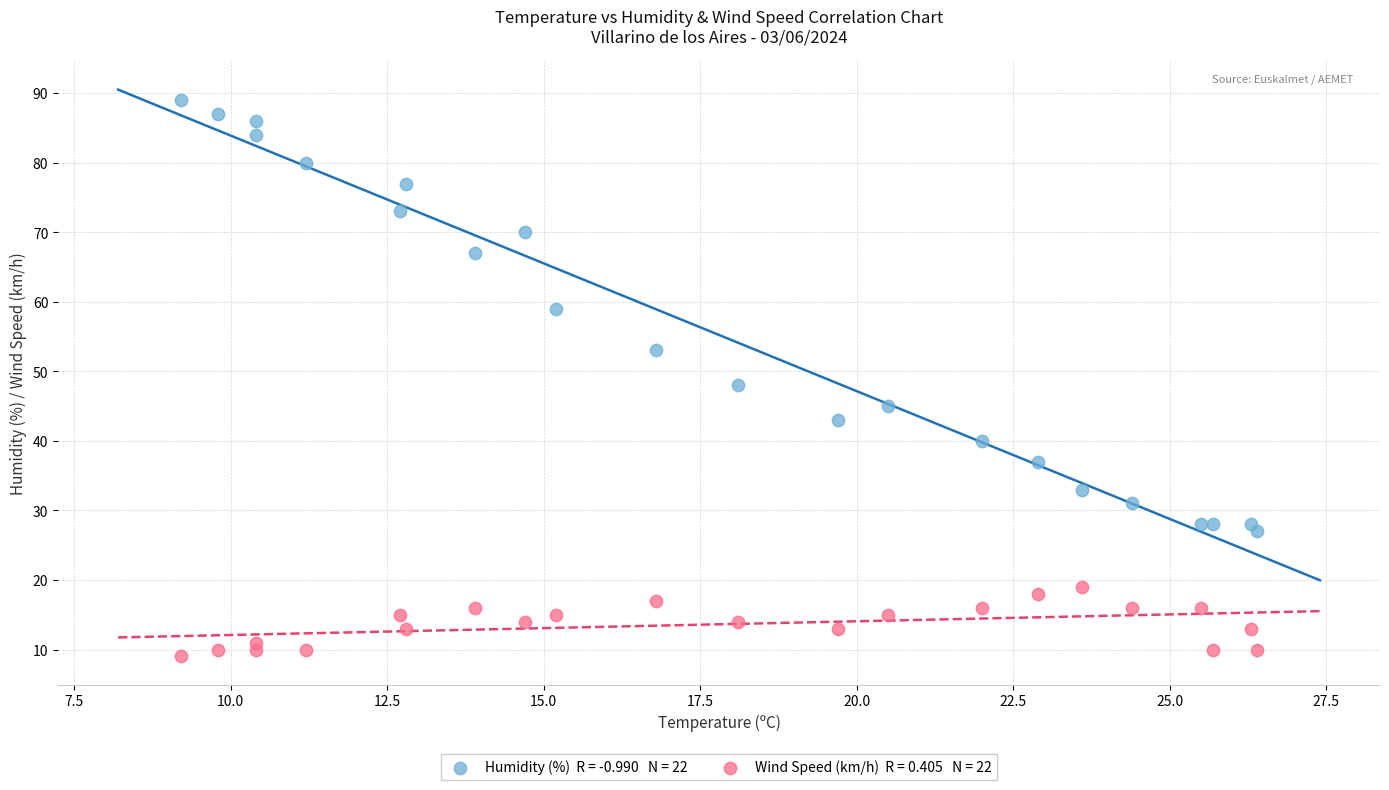

Across all series, what Y value is closest to 49?

48